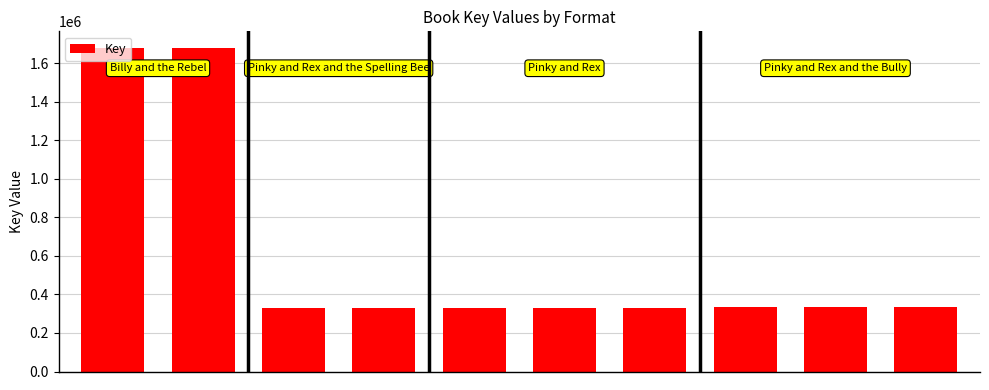

What is the difference between the maximum and minimum values?

1349612